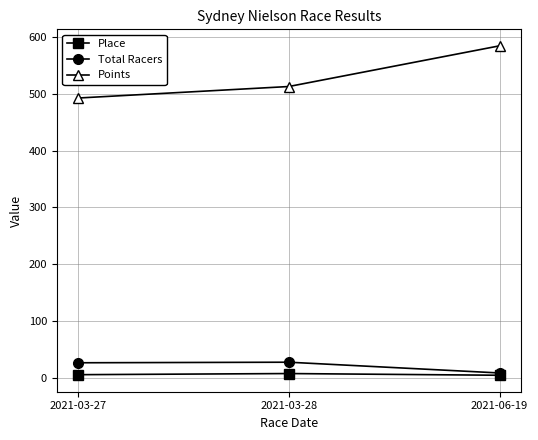

How many data points does each series have?

3